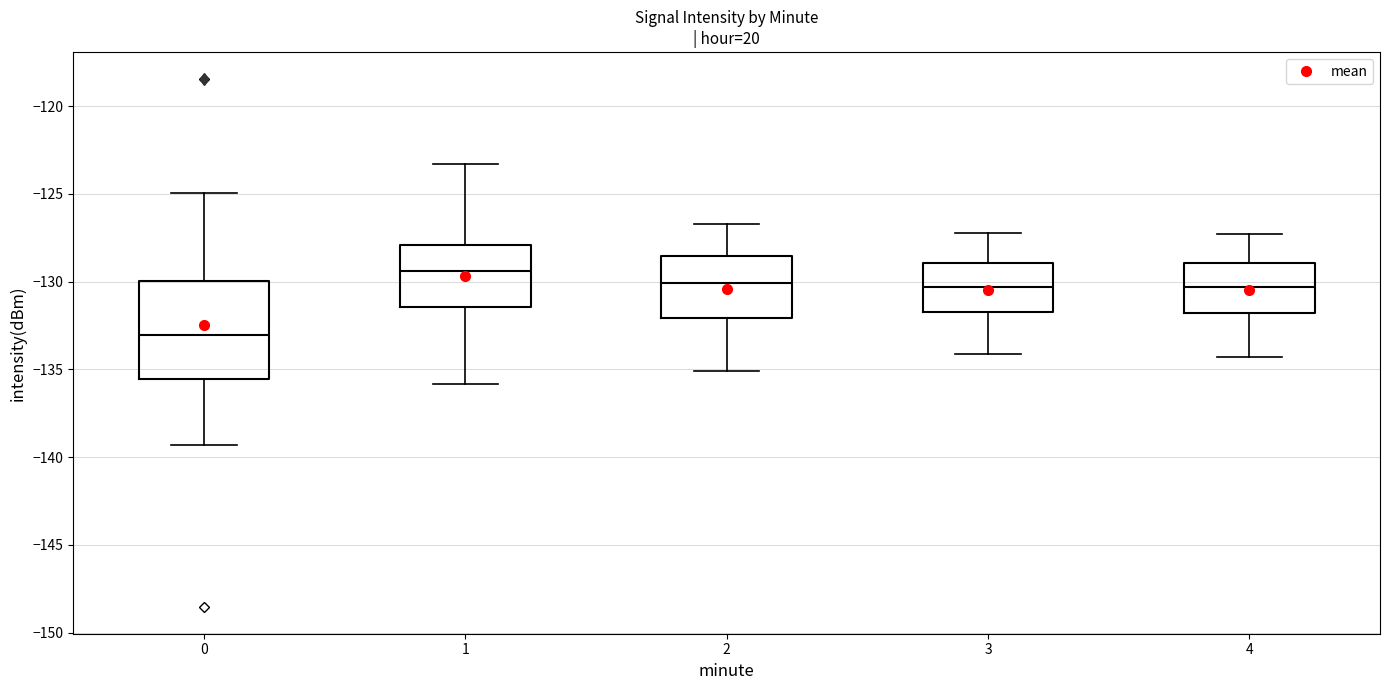

Reading left to right, transcribe this box plot: for each box, give where its median line is, the range the box spans, and where its two whiskers end, as read against the y-axis. The values are not printed on the chart, so give them approximately, as read against the axis.

0: median -133.0, box -135.5 to -130.0, whiskers -139.5 to -125.0
1: median -129.5, box -131.5 to -128.0, whiskers -136.0 to -123.5
2: median -130.0, box -132.0 to -128.5, whiskers -135.0 to -126.5
3: median -130.5, box -131.5 to -129.0, whiskers -134.0 to -127.0
4: median -130.5, box -132.0 to -129.0, whiskers -134.5 to -127.5